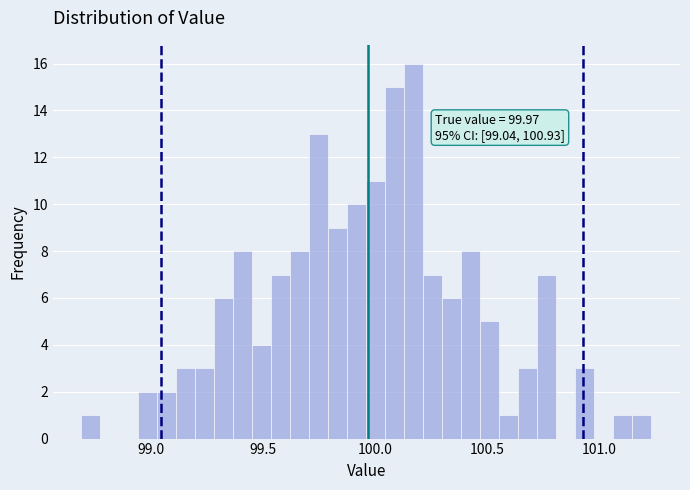

Around what value on the x-axis is the tallest bar? Give the approximate position of its centre, as read against the axis.

100.15